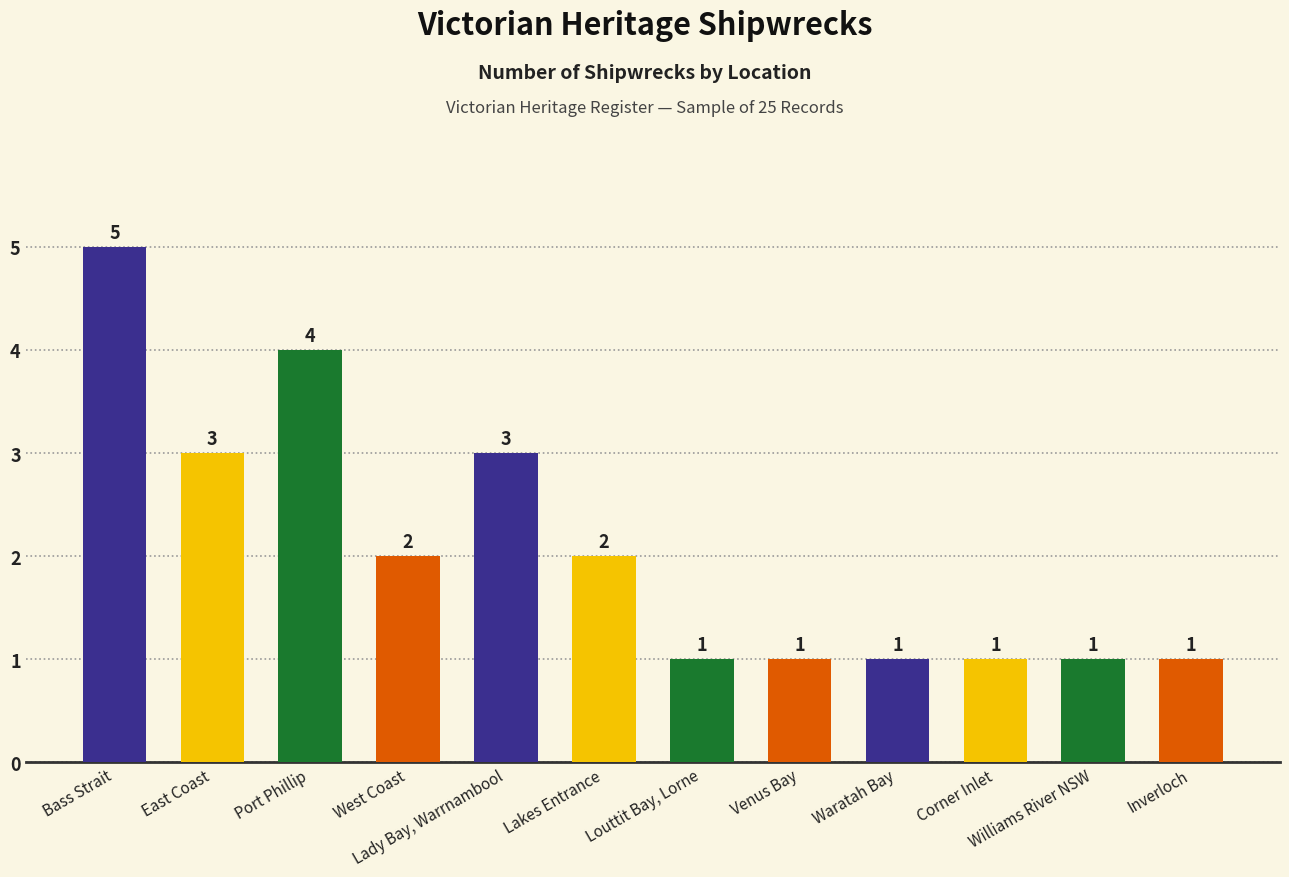

Which has a higher value, Bass Strait or Venus Bay?

Bass Strait